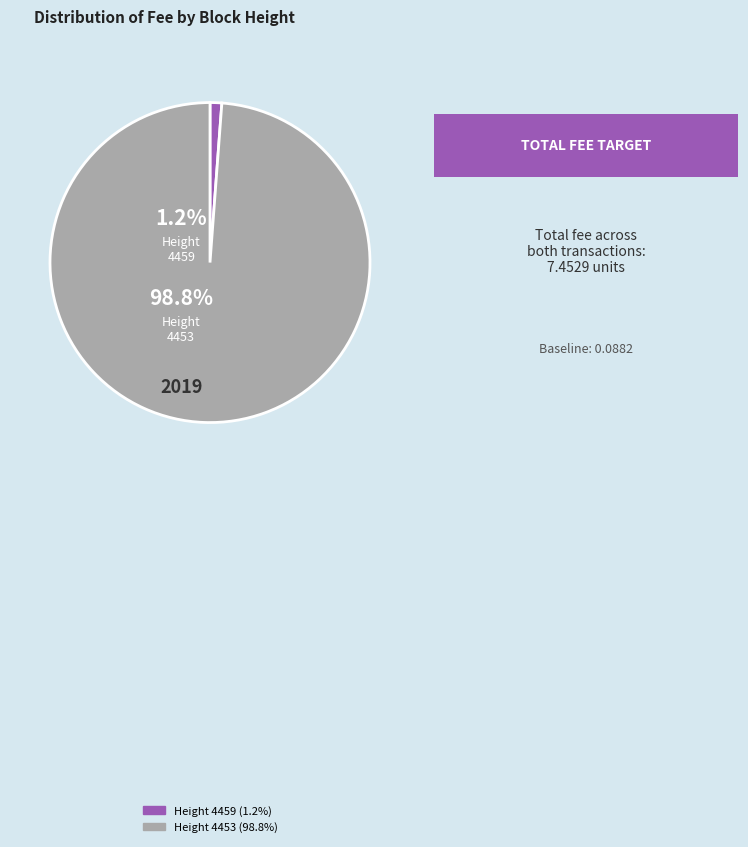

Does 4453 represent more than half of the total?

Yes